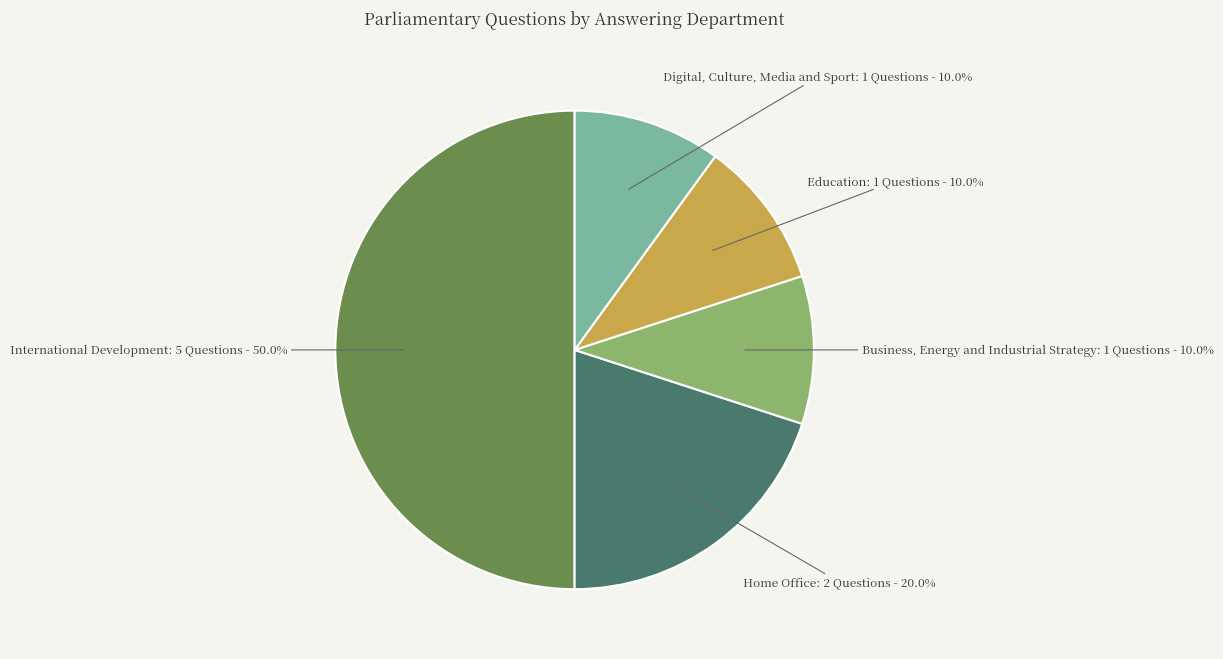

Is Business, Energy and Industrial Strategy the majority of the pie?

No